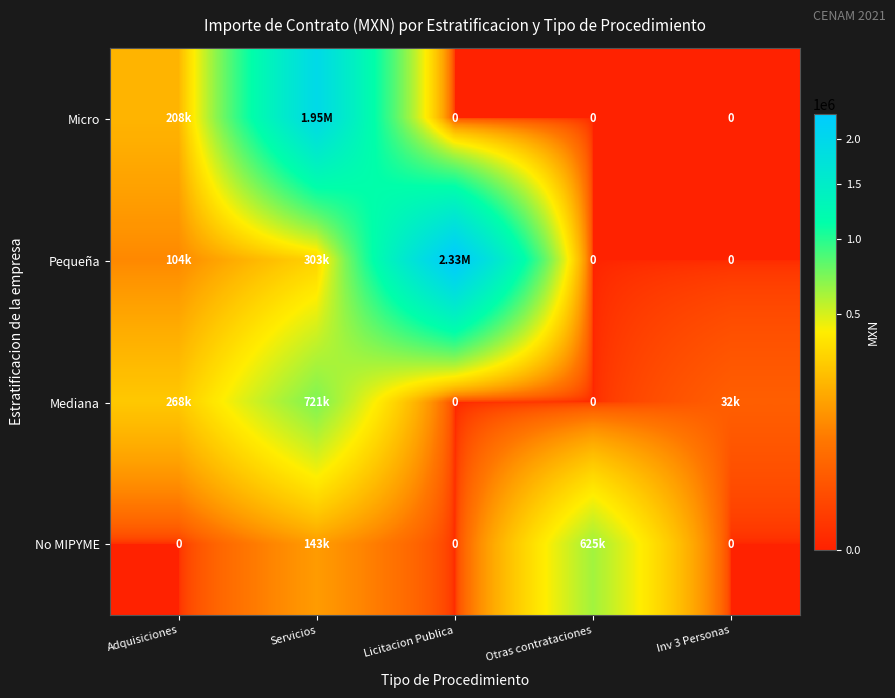

What is the greatest value displayed?

2328144.5